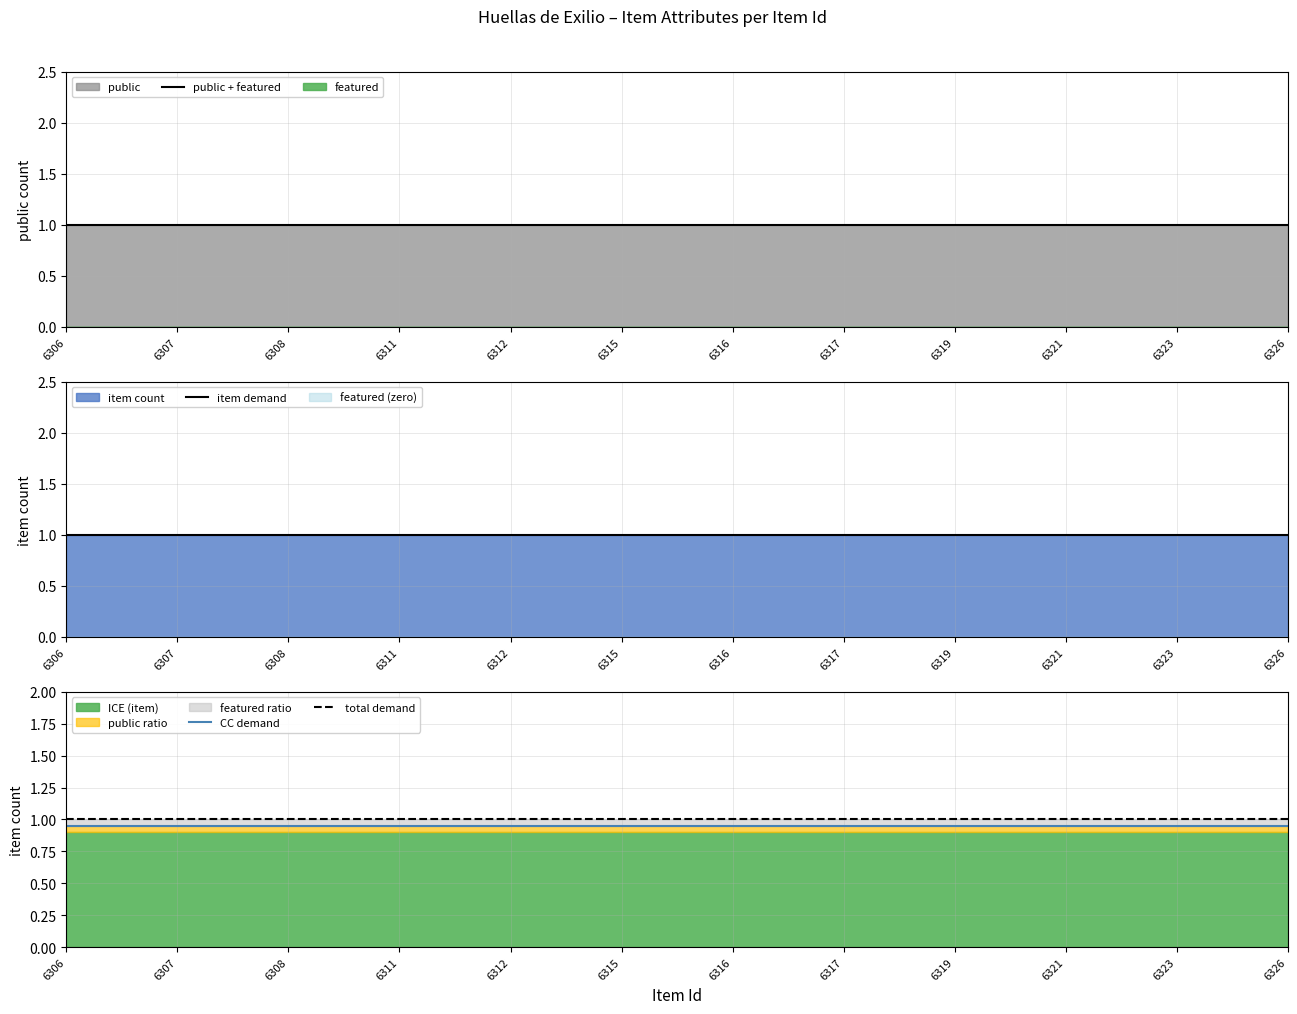

What is the value of the public + featured point at the 6th from the left?

1.0